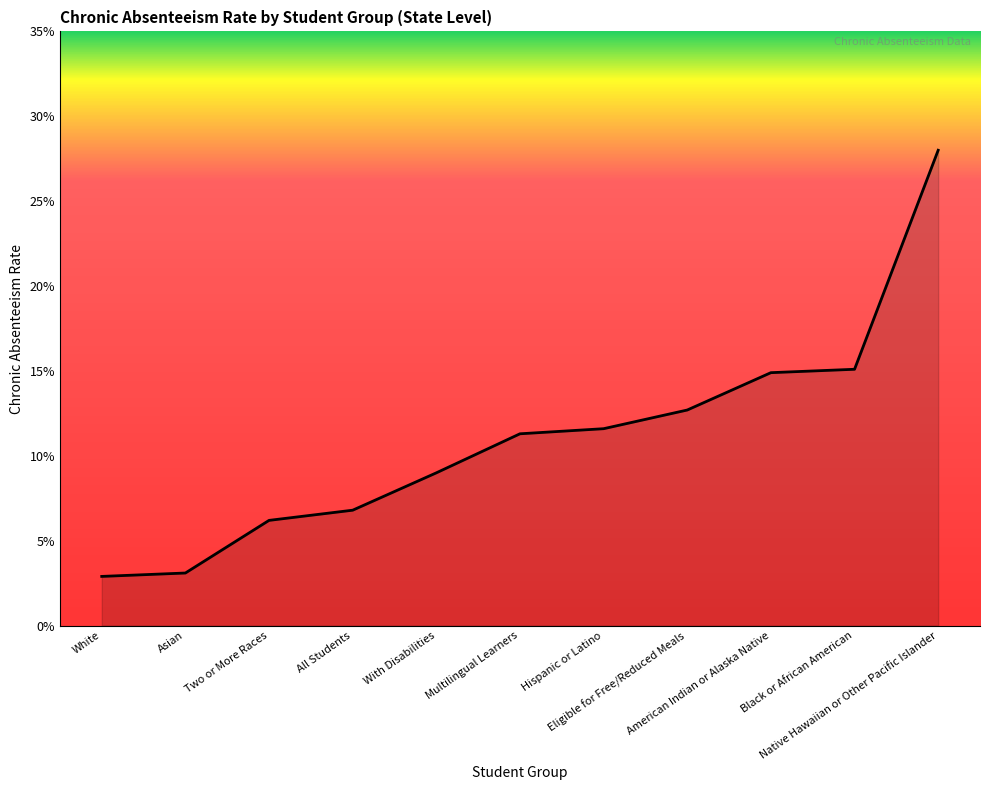

At which label is the value closest to 0?

White